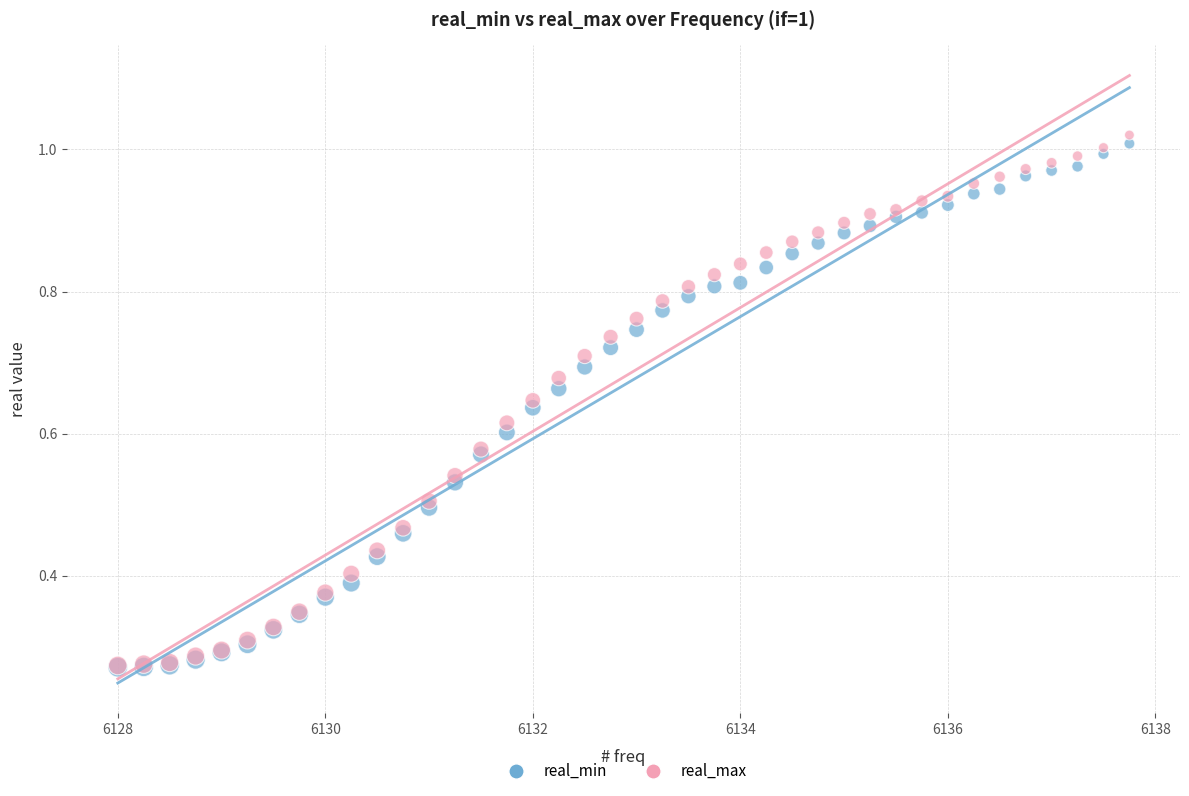

Which series reaches the maximum Y coordinate?

real_max